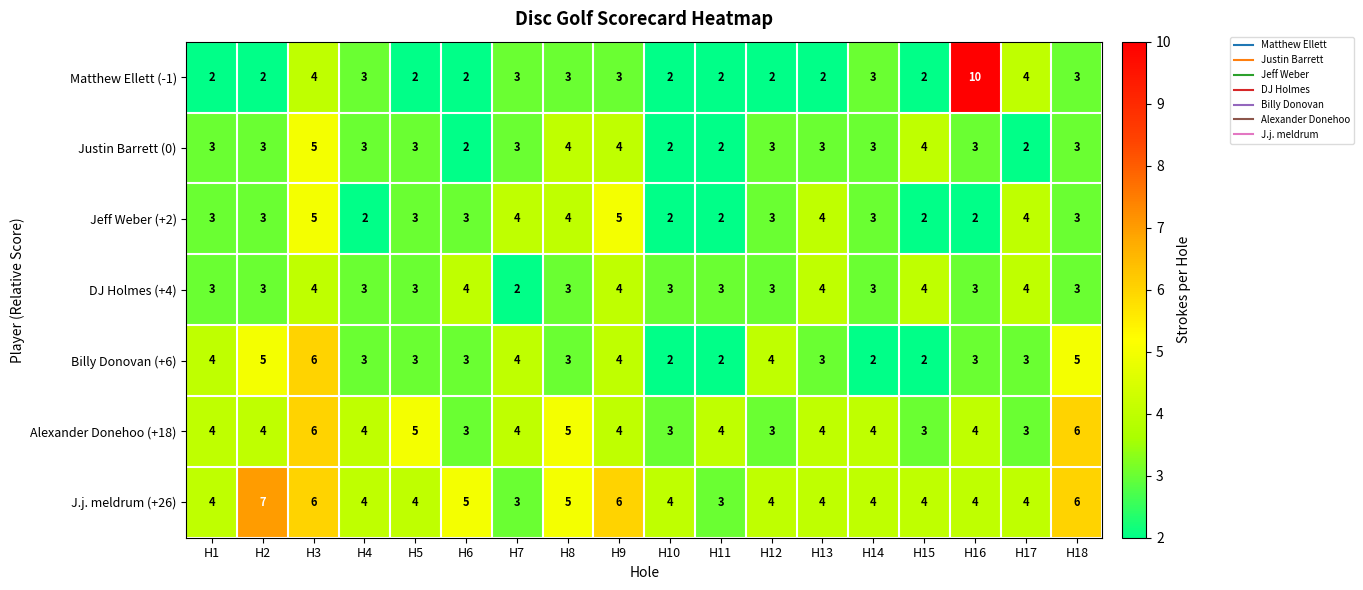

How many Jeff Weber (+2) values are between 2 and 4?

16